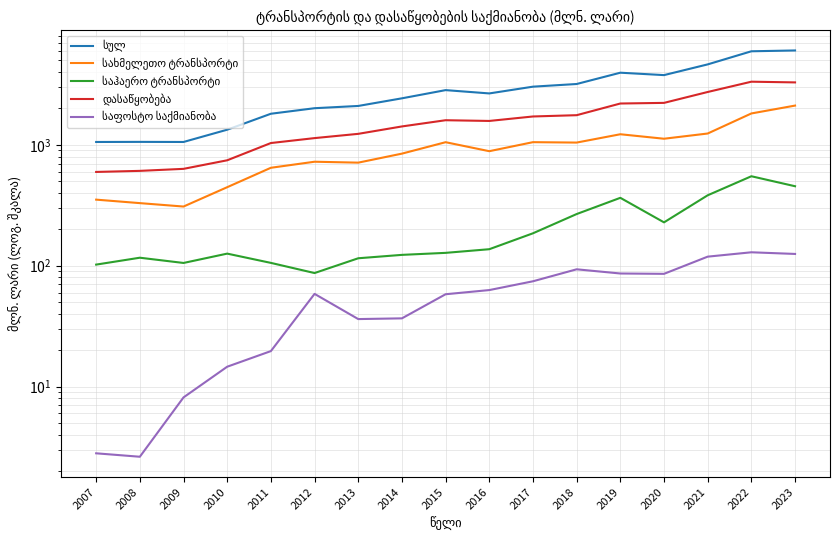

How many data points in საჰაერო ტრანსპორტი are less than 127?

8